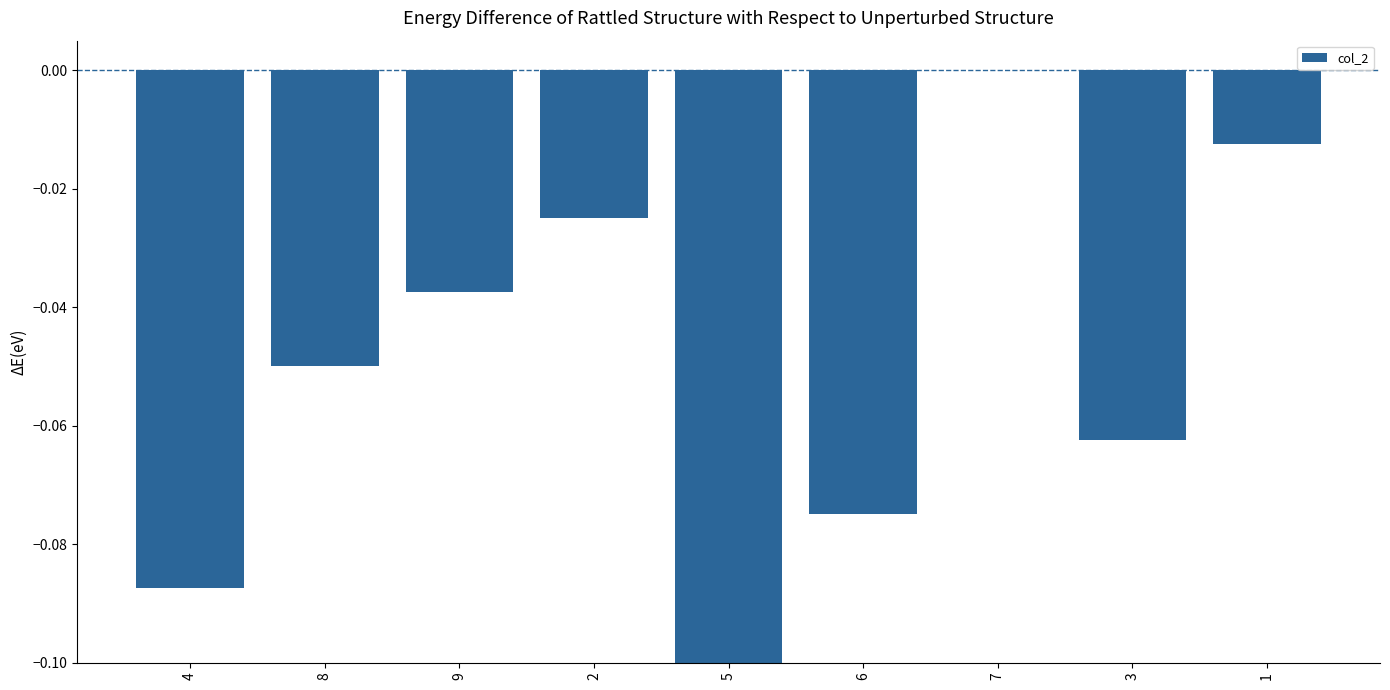

What is the change in value from 6 to 1?

+0.1